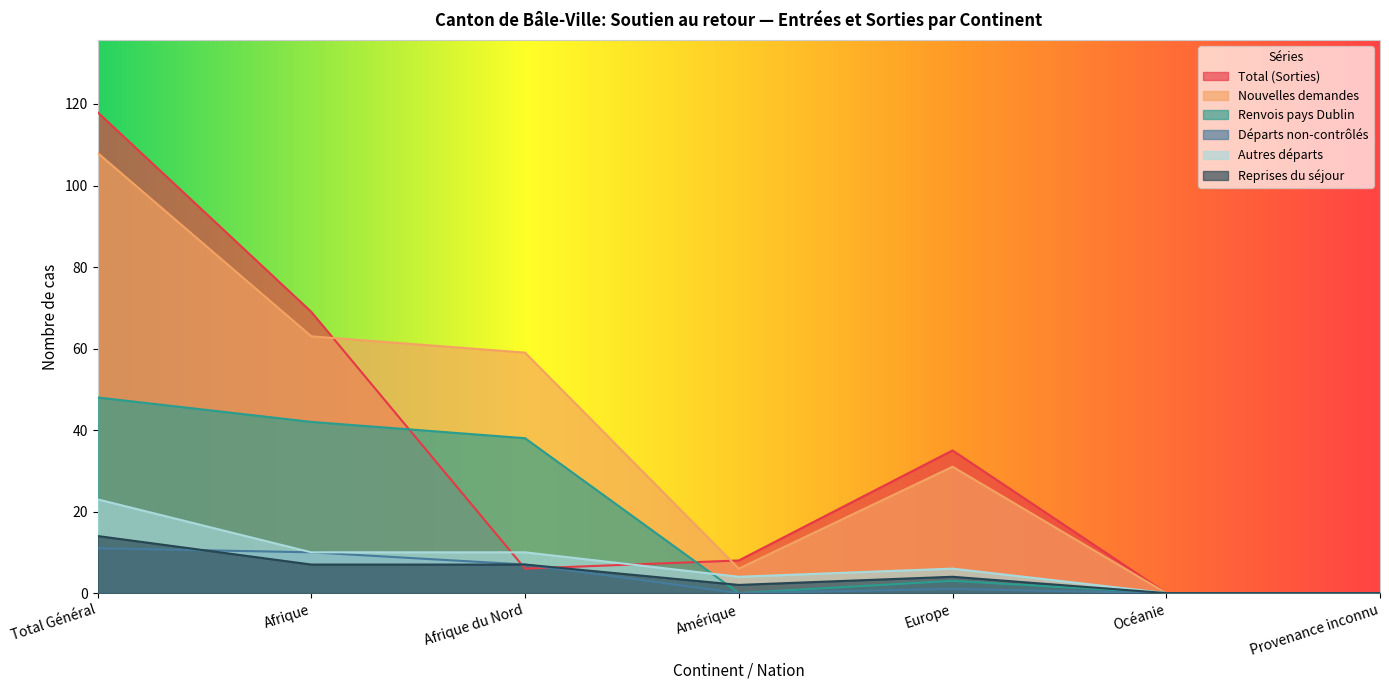

How many lines are shown in the chart?

6